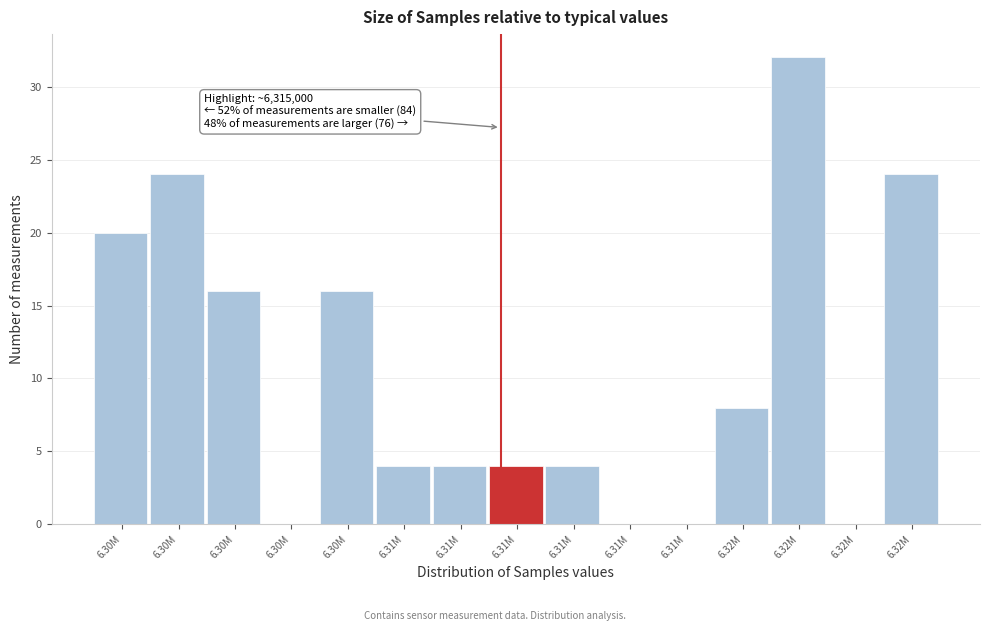

Count the number of categories in the chart.

15